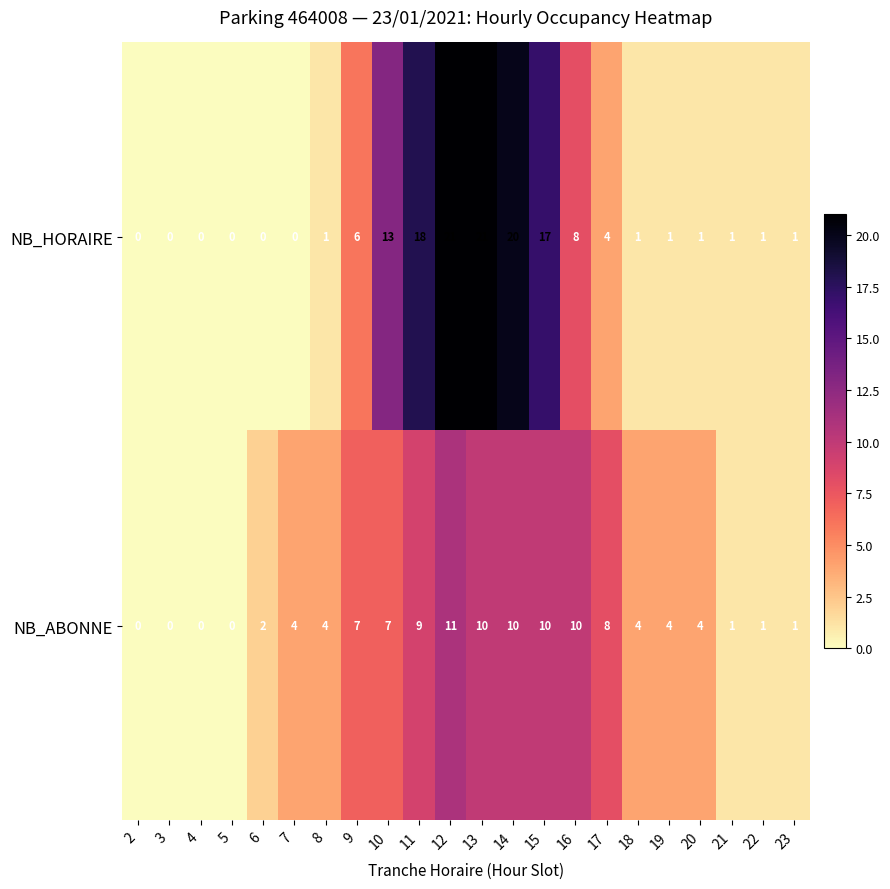

What is the maximum value shown in the chart?

21